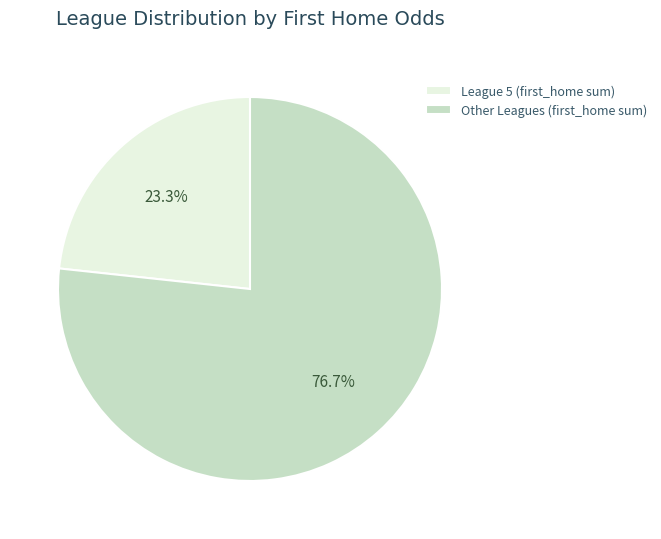

Rank the categories by value from lowest to highest.

League 5 (first_home sum), Other Leagues (first_home sum)